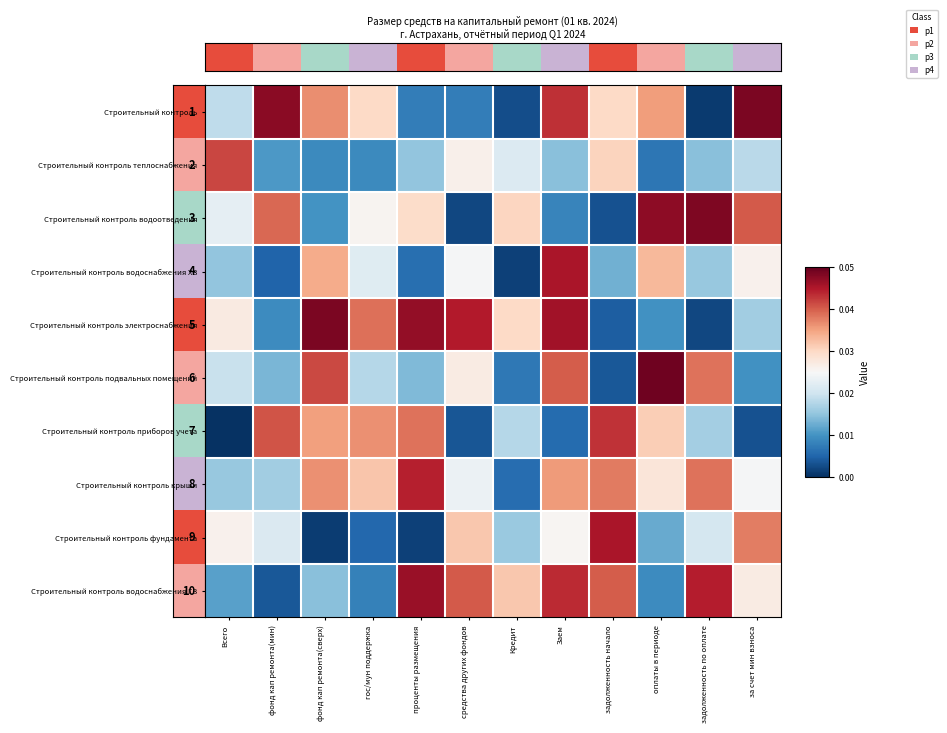

Which series has the largest range (max minus min)?

Строительный контроль